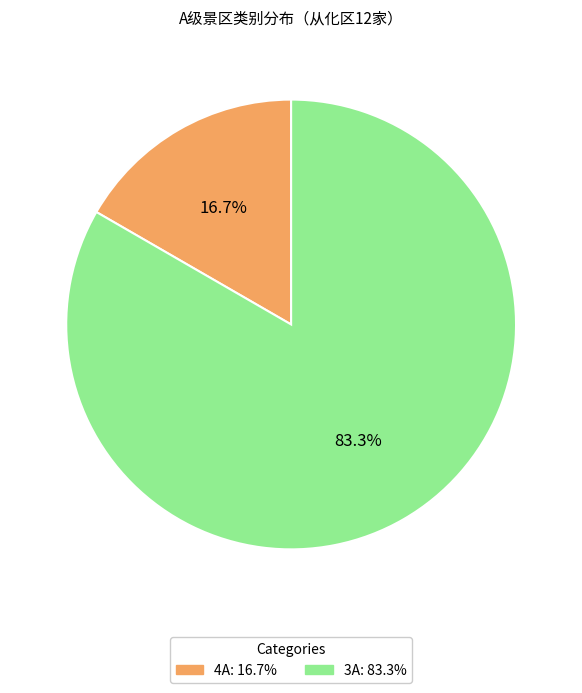

To the nearest percent, what portion does 3A represent?

83%